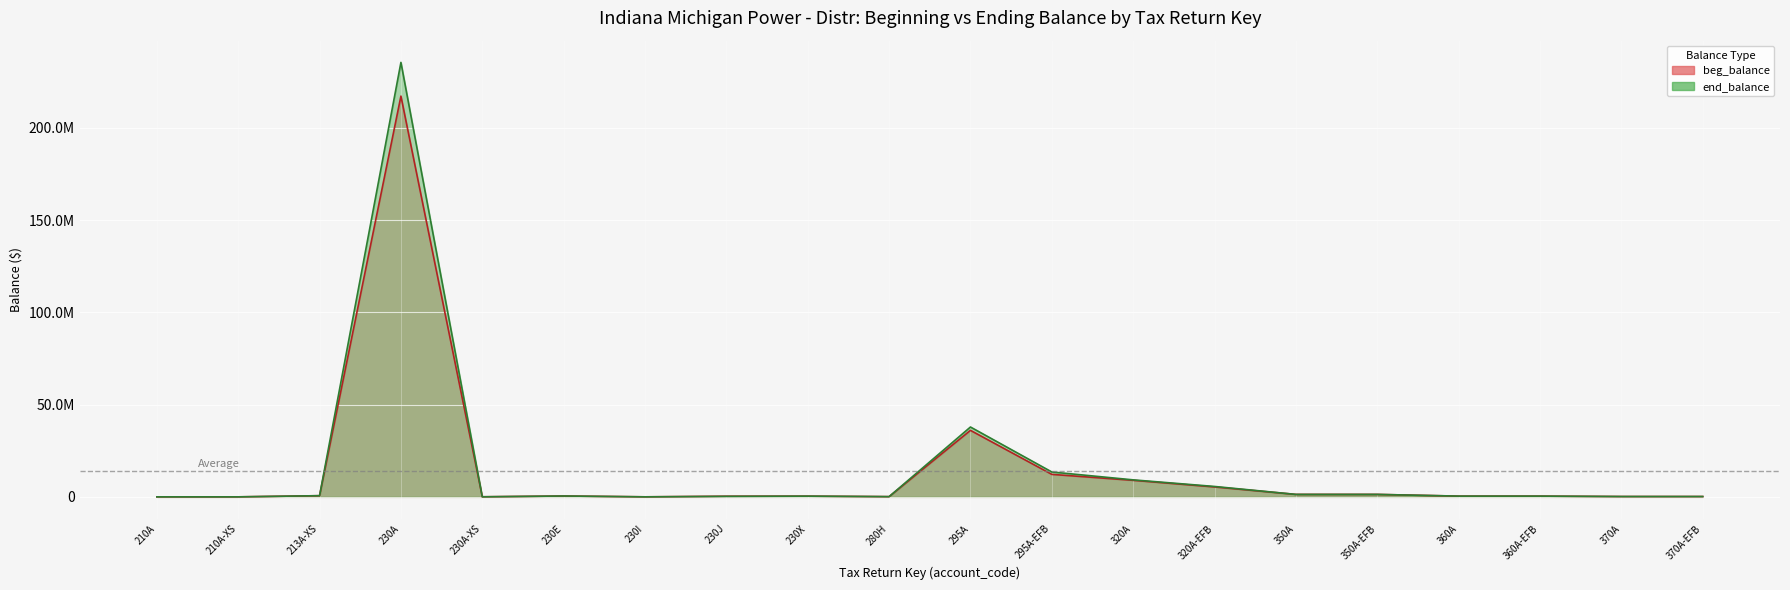

What is the label of the 3rd point from the left?

213A-XS